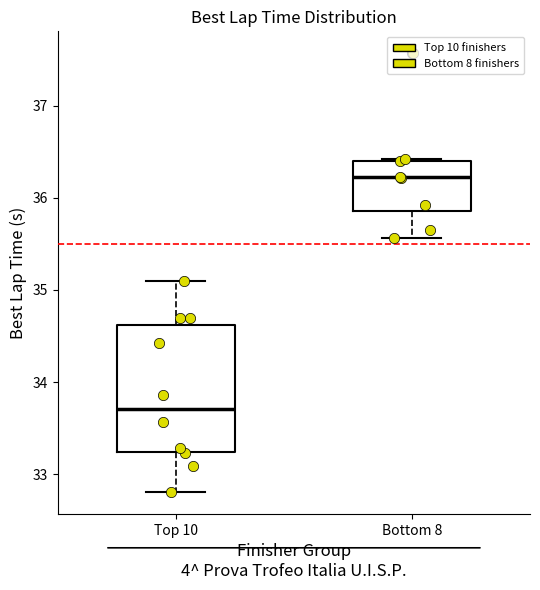

Where does the median line of the box for Top 10 sit on the y-axis? The values are not printed on the chart, so give them approximately, as read against the axis.

33.7